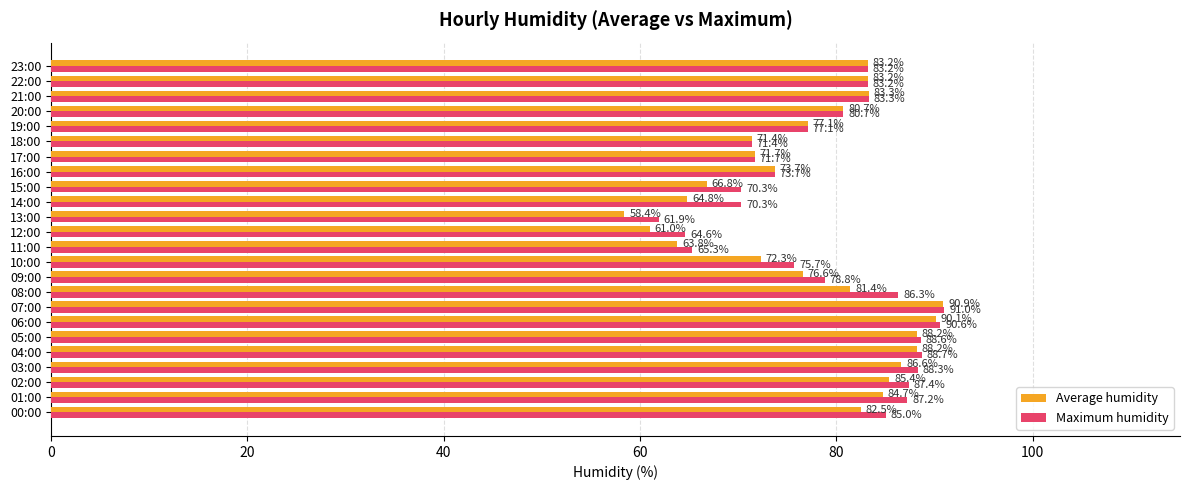

The value of Average humidity at 22:00 is 21.2. True or false?

False